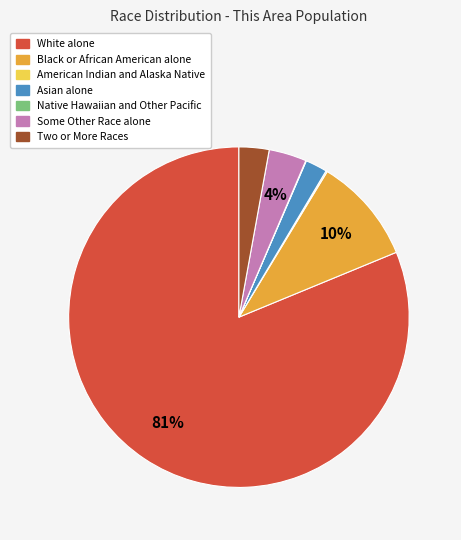

To the nearest percent, what is the average slice percentage?

14%